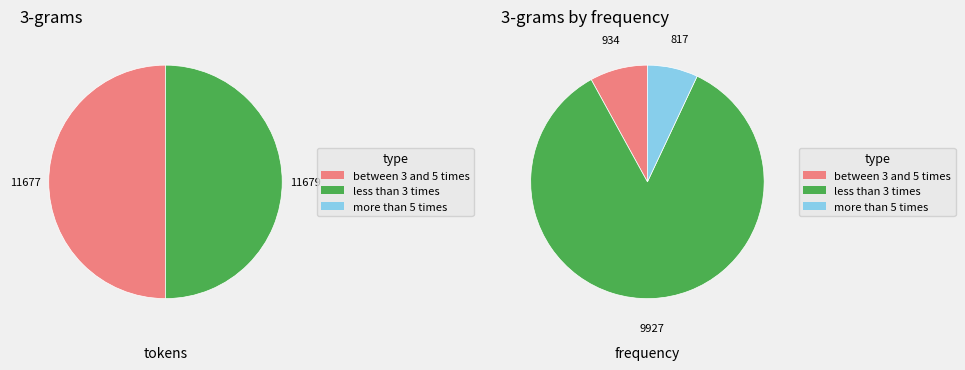

How many slices are in this pie chart?

2